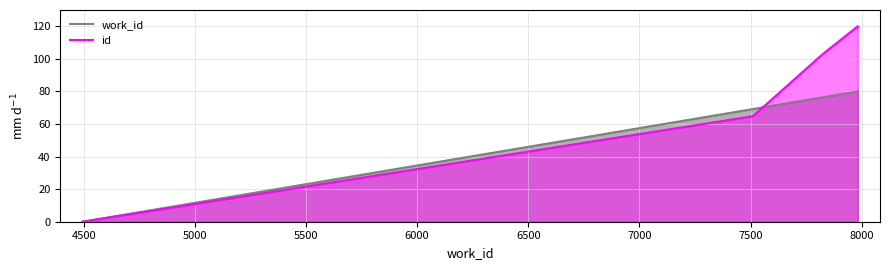

Which series has the largest range (max minus min)?

id